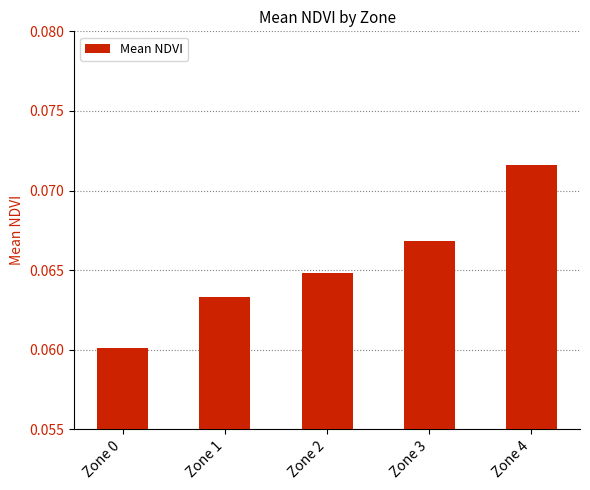

At which label is the value closest to 0?

Zone 0